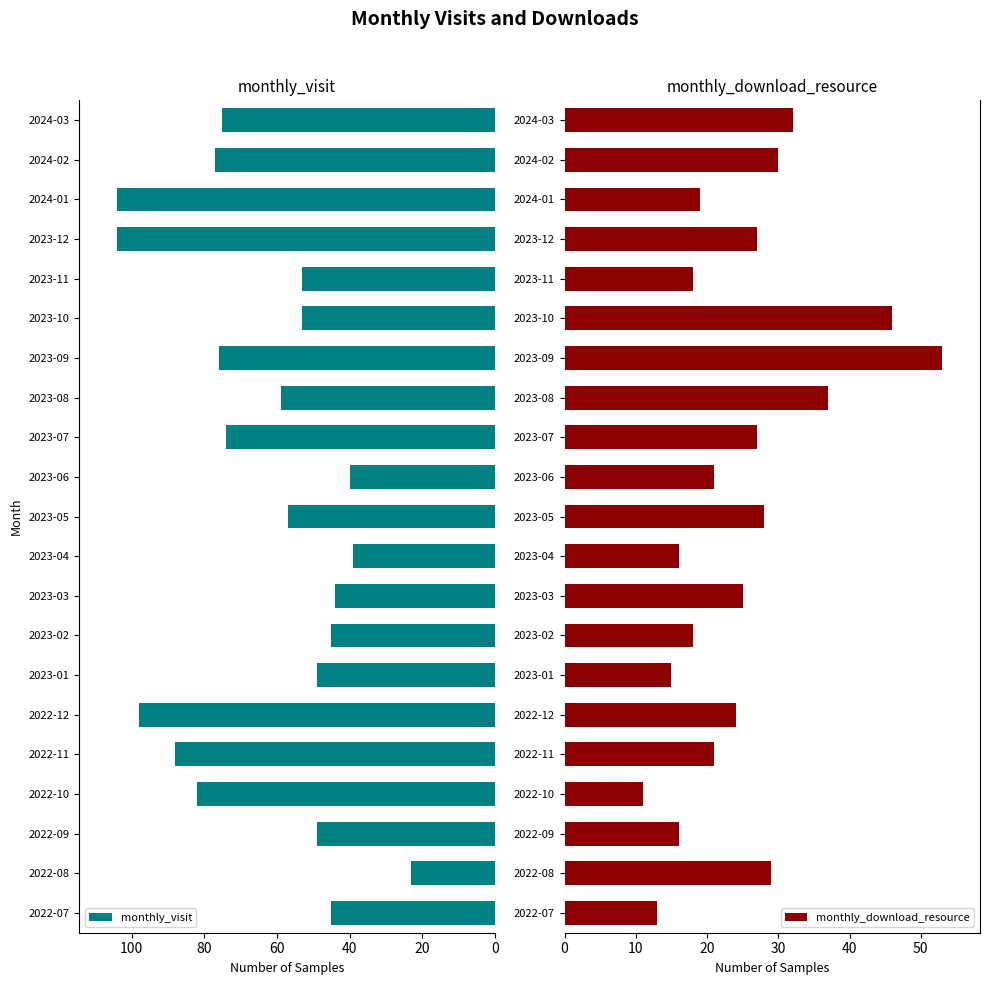

How many data points in monthly_visit are above 57?

10